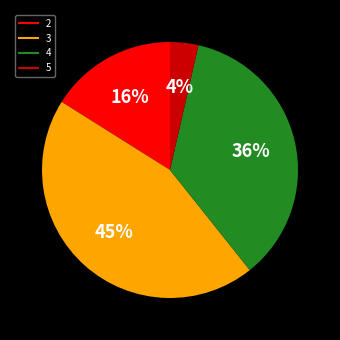

Is there any slice that represents more than half of the pie?

No